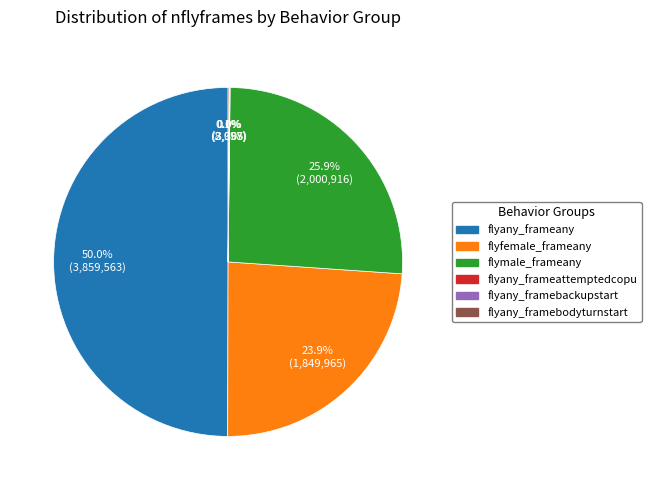

Which has a higher value, flyany_frameany or flyfemale_frameany?

flyany_frameany